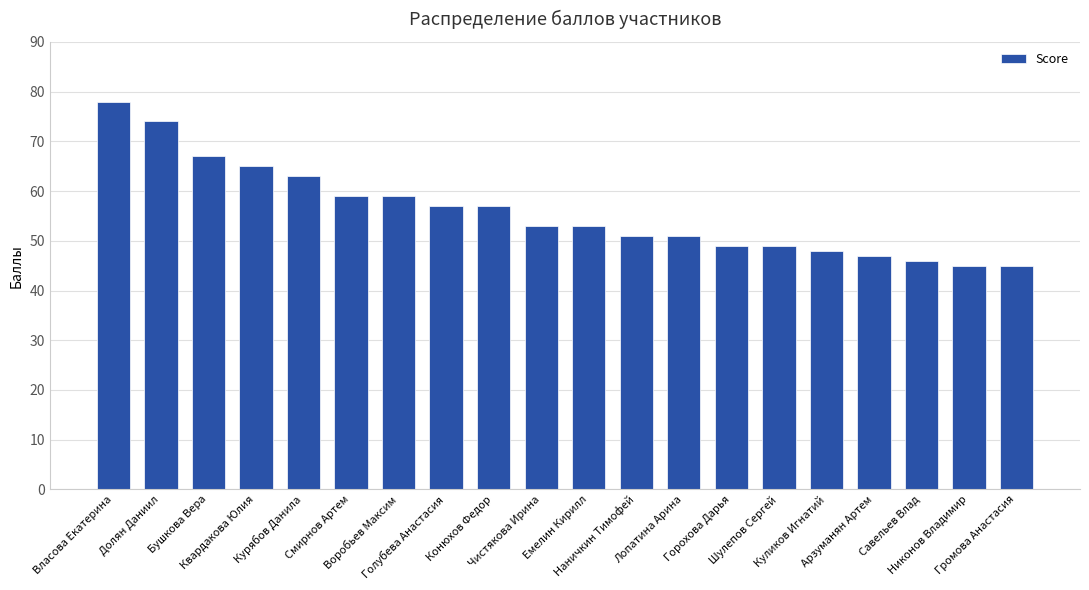

At which label does the data first exceed 53?

Власова Екатерина